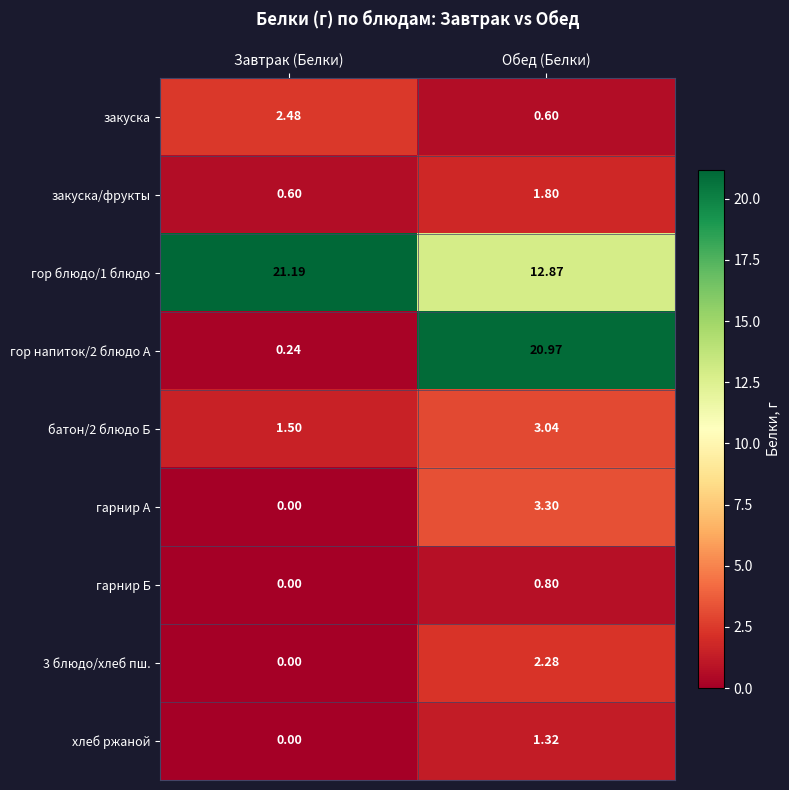

Is the value of гор напиток/2 блюдо А at Обед (Белки) greater than the value of гарнир Б at Завтрак (Белки)?

Yes